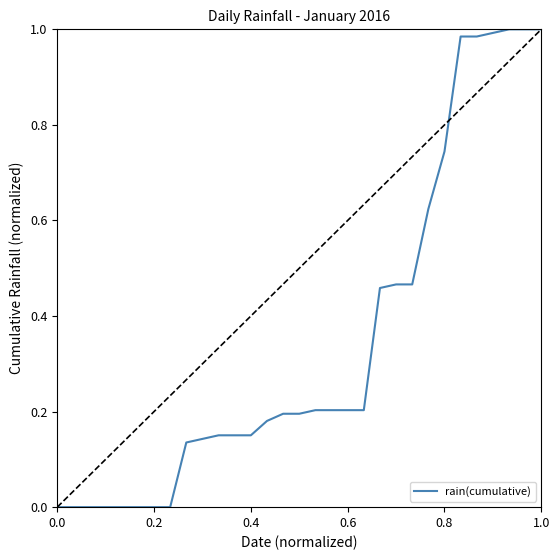

How many lines are shown in the chart?

1